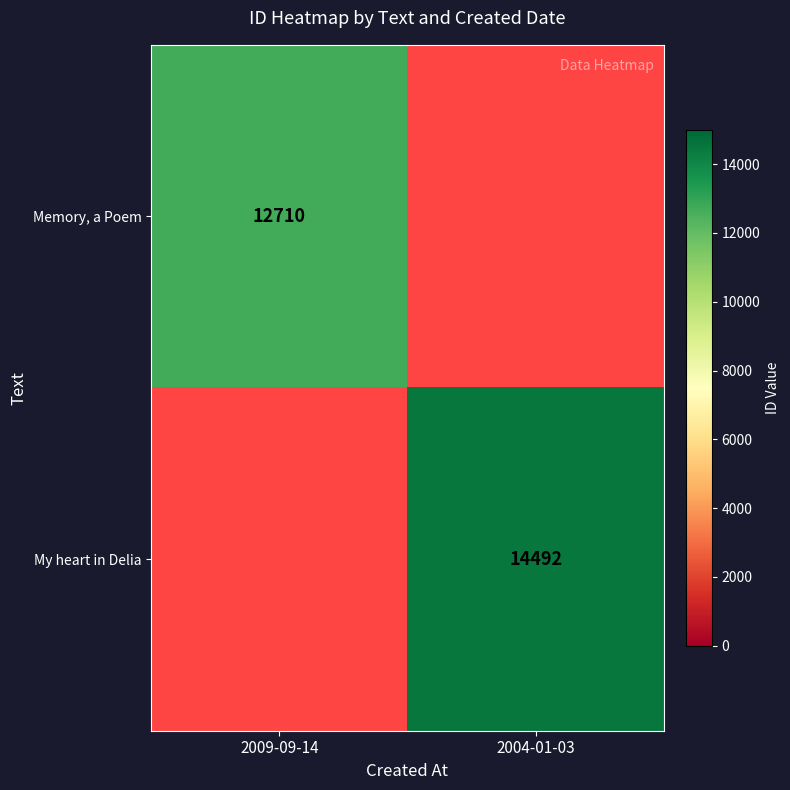

Is it true that Memory, a Poem equals 12710 at 2009-09-14?

True